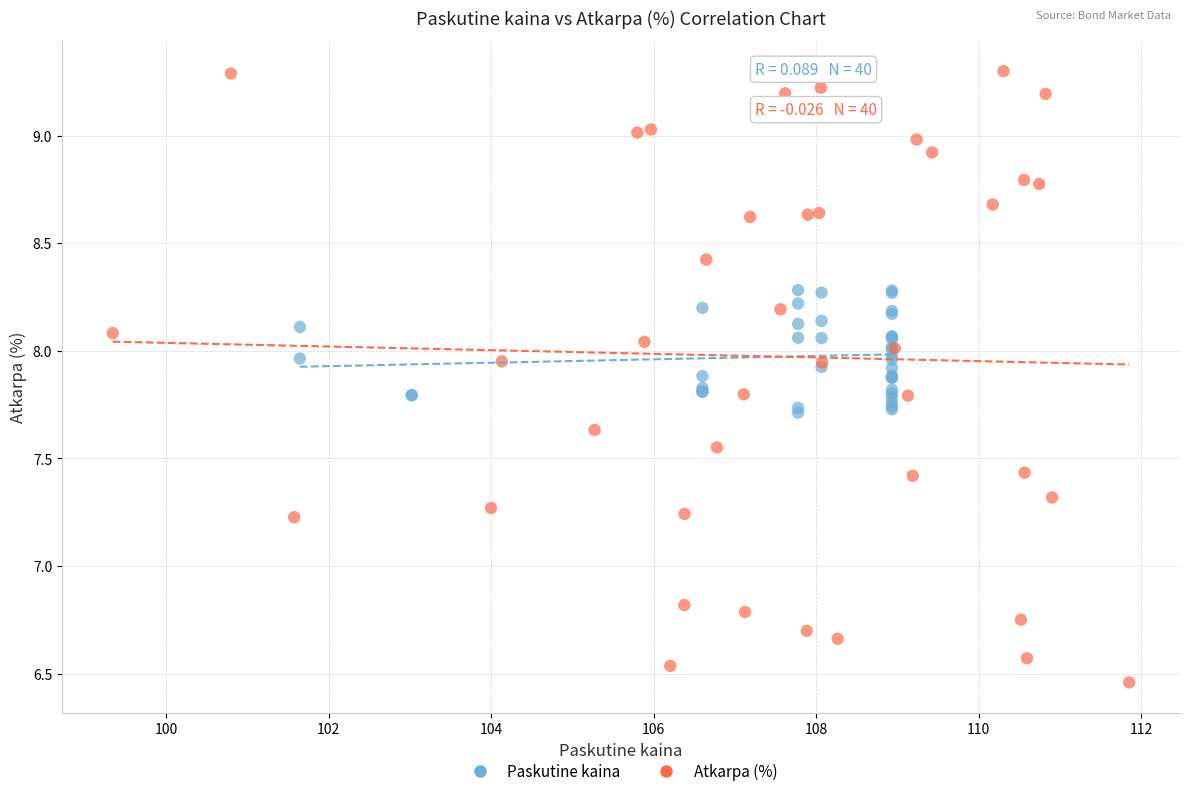

Which series reaches the maximum Y coordinate?

Atkarpa (%)